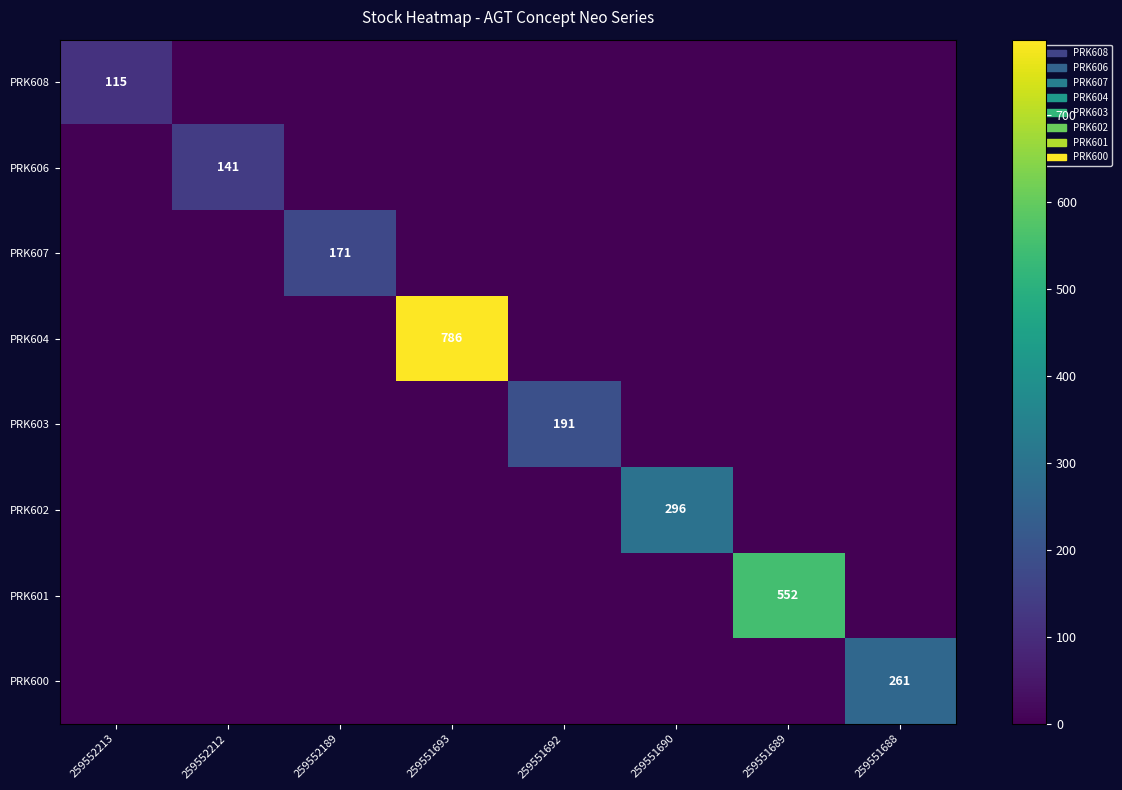

Which category has the highest value across all series?

259551693